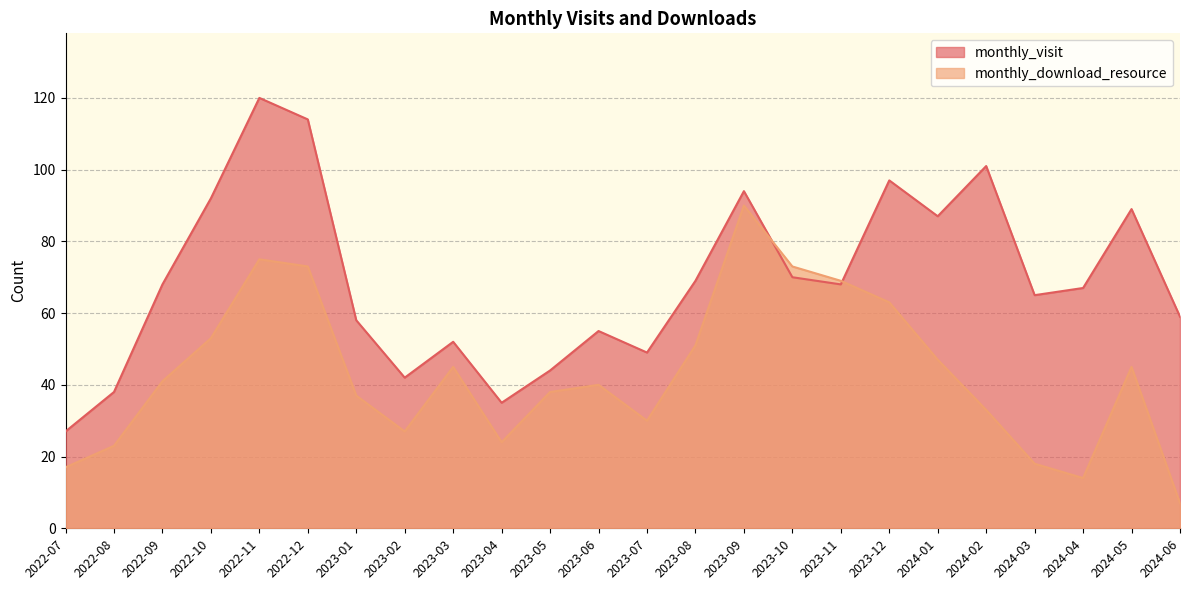

At which category is the sum across all series the highest?

2022-11